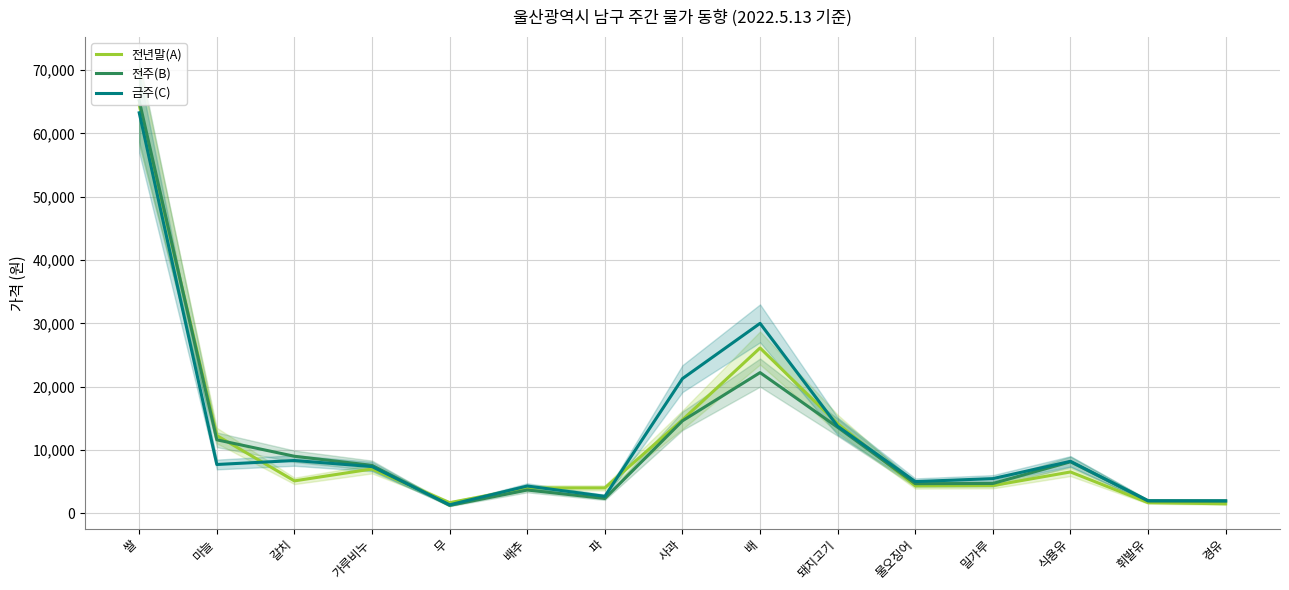

What is the difference between the 전년말(A) values at 경유 and 무?

180